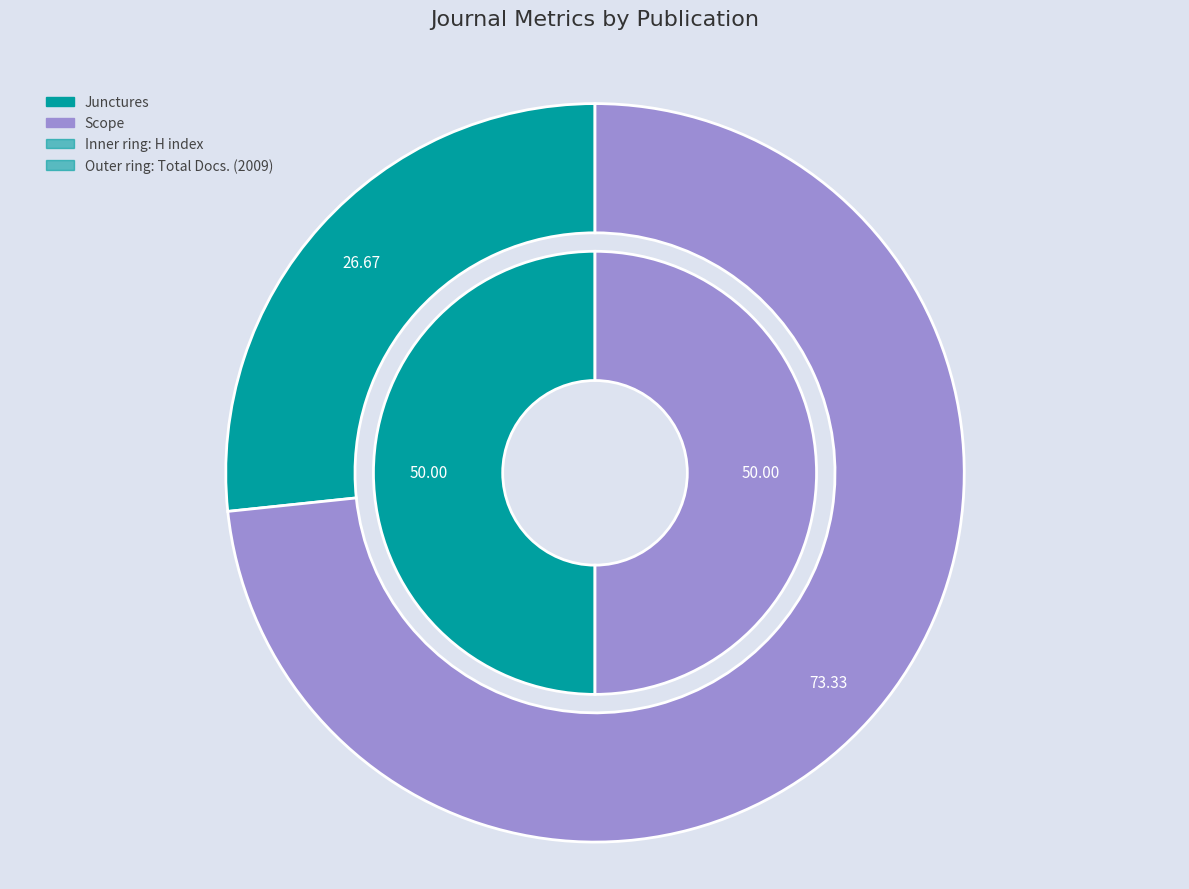

What is the largest slice in the pie chart?

Scope